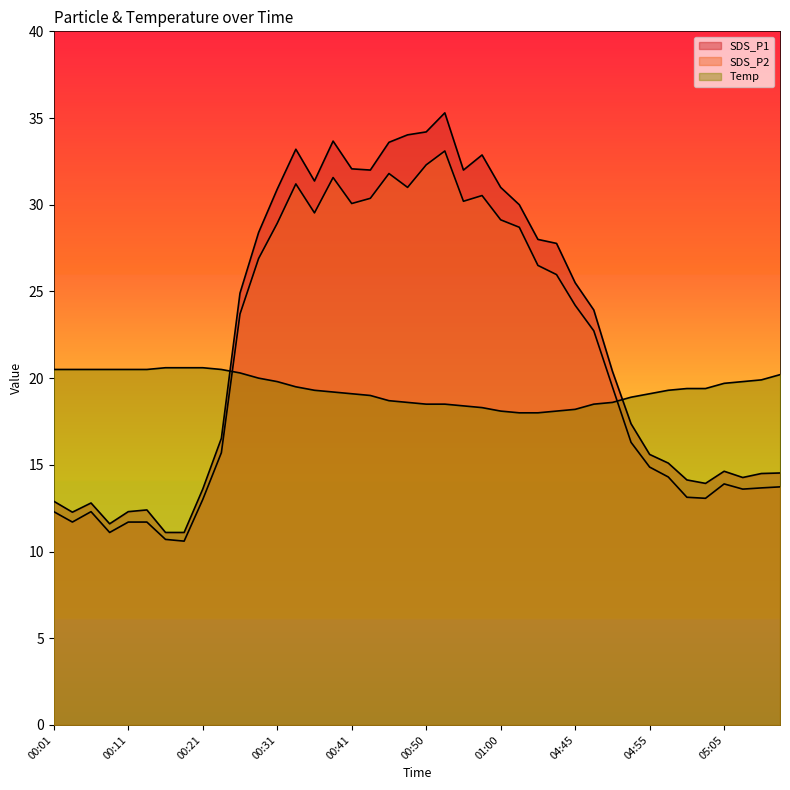

Where does the SDS_P1 series first go above 23?

00:26